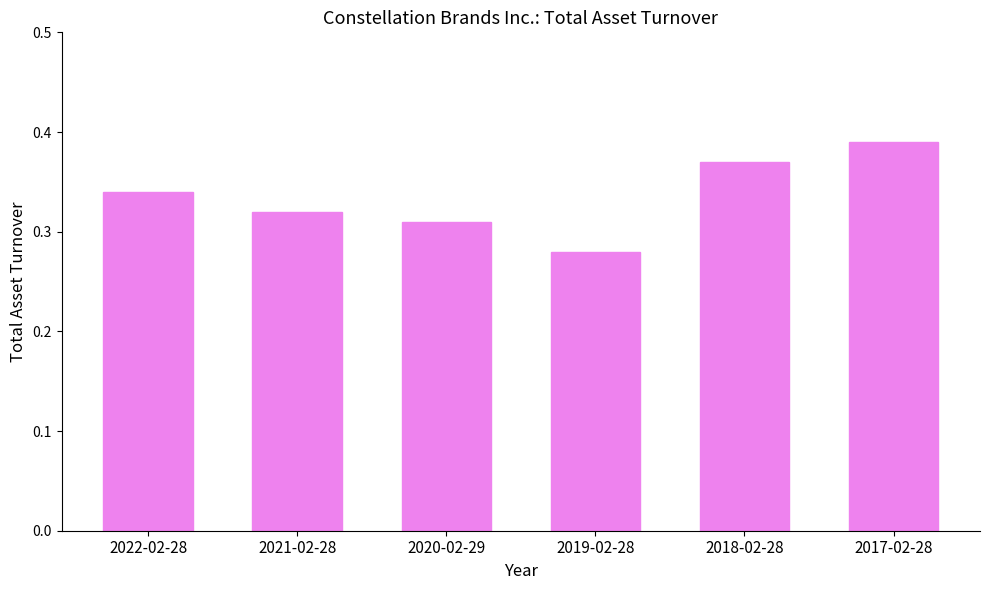

Rank the categories by value from lowest to highest.

2019-02-28, 2020-02-29, 2021-02-28, 2022-02-28, 2018-02-28, 2017-02-28